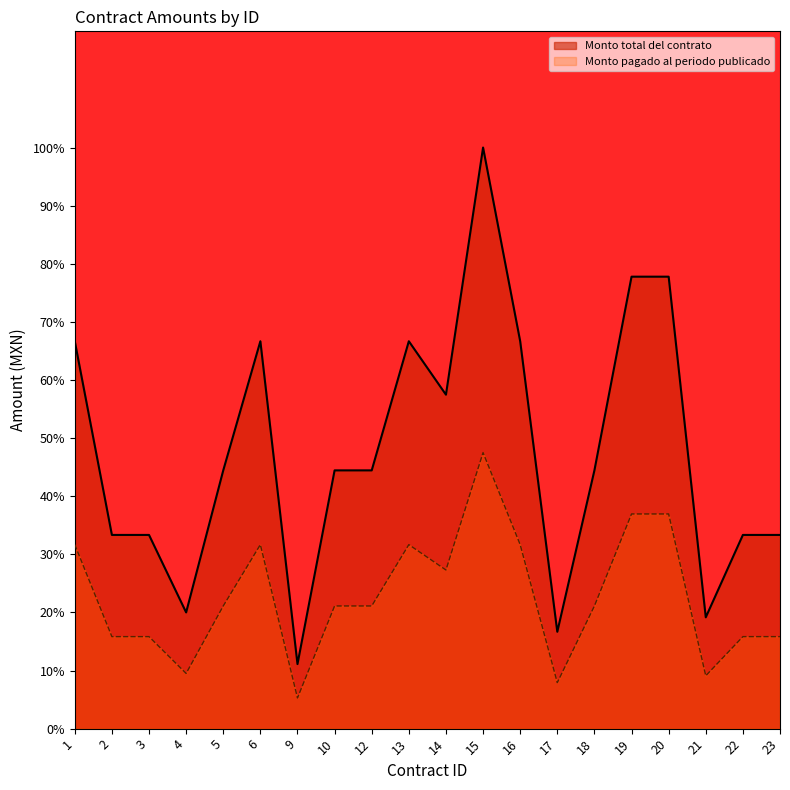

At which category does Monto total del contrato reach its first local valley?

4